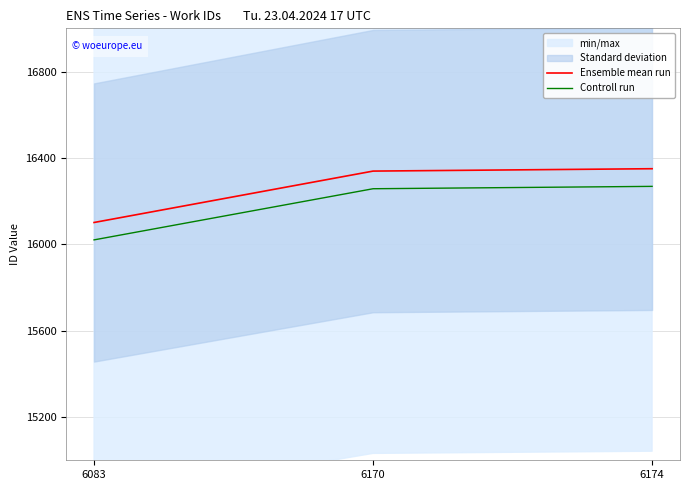

At which category does the chart reach its minimum across all series?

6083